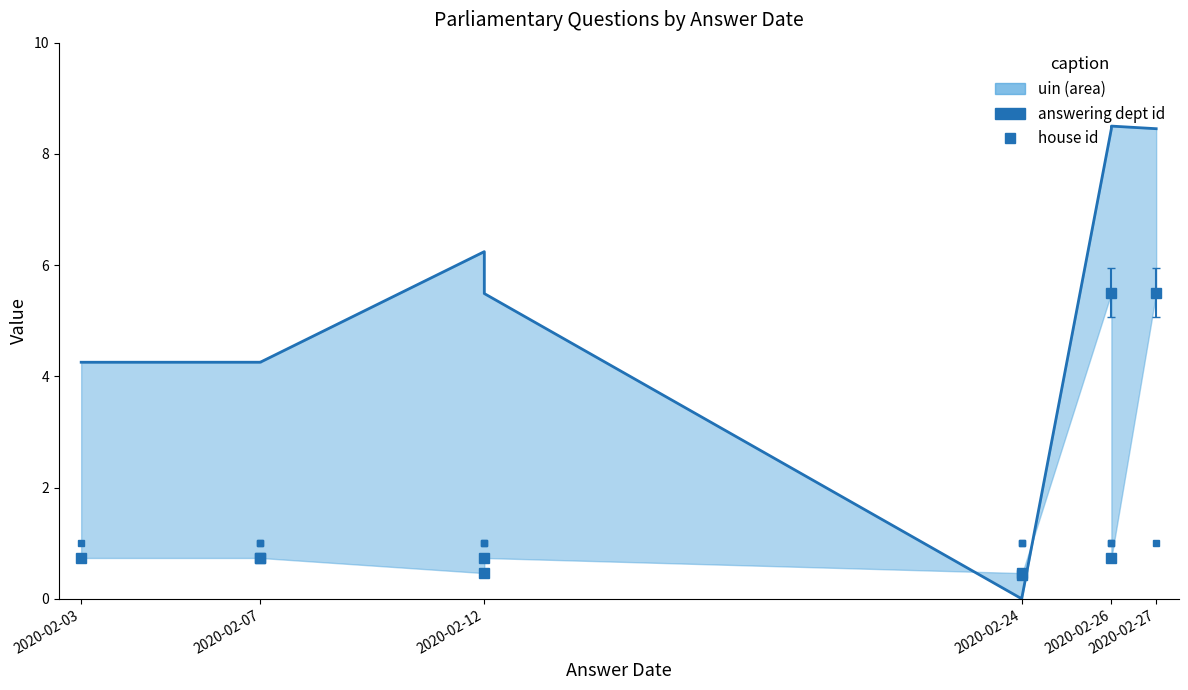

What is the difference between the highest and lowest values at 2020-02-26?

4.5